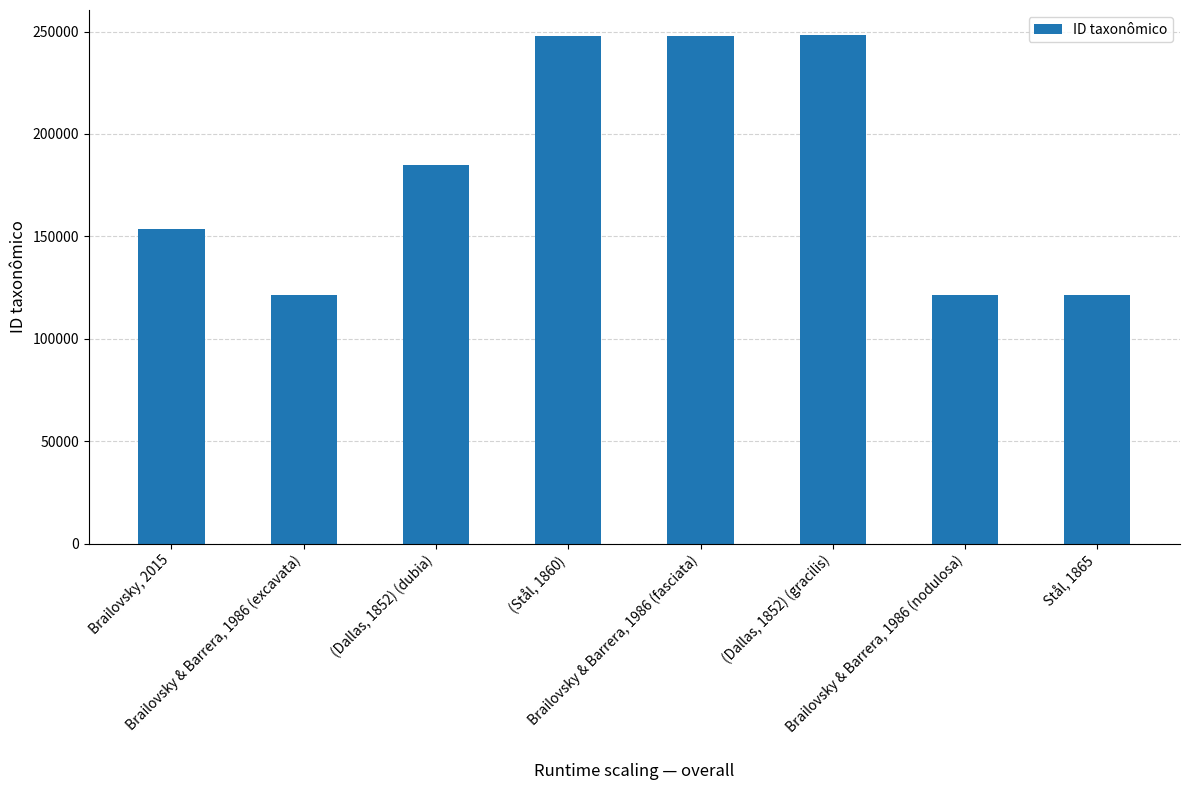

What is the difference between the maximum and minimum values?

126652